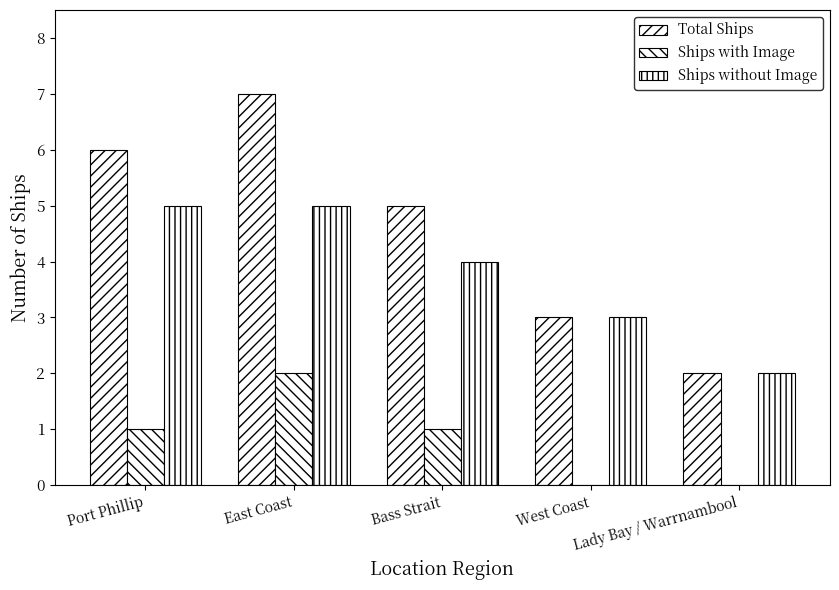

Count the number of categories in the chart.

5